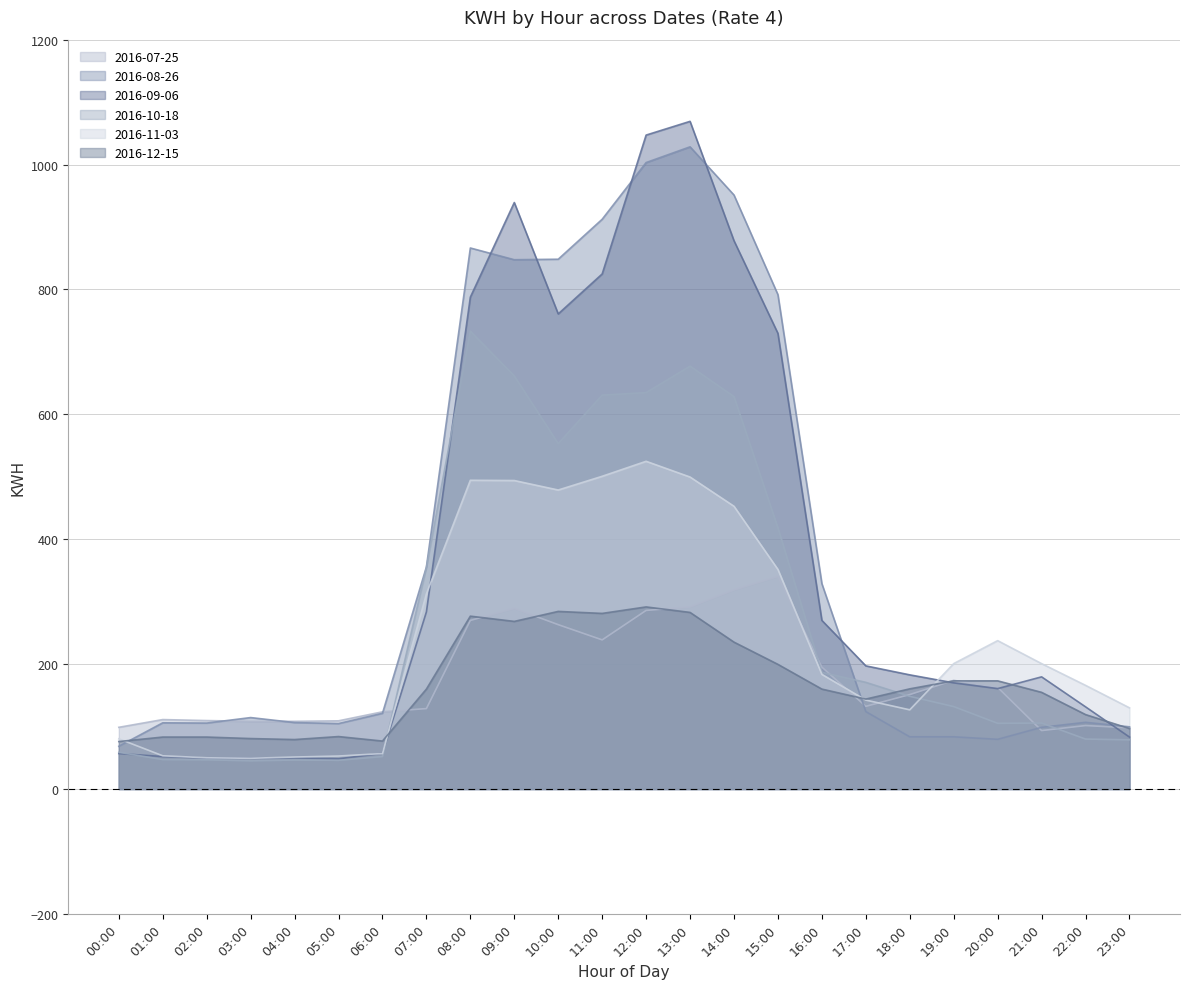

Which label corresponds to the smallest value in the chart?

03:00